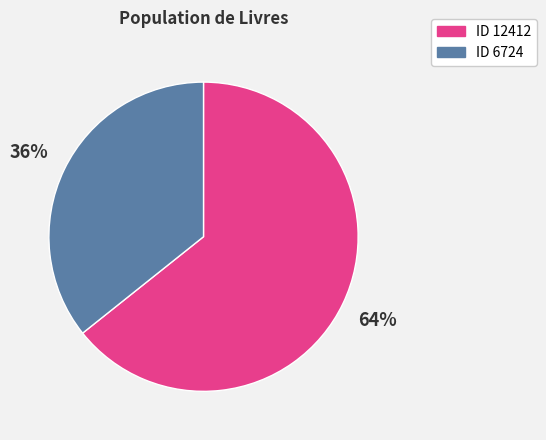

To the nearest percent, what is the average slice percentage?

50%